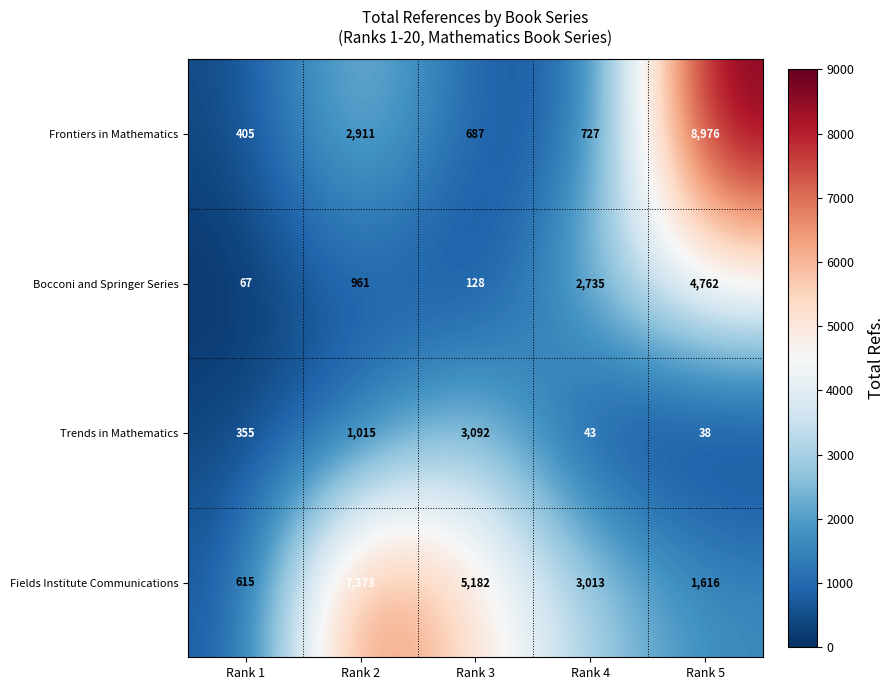

What is the average value of the Frontiers in Mathematics series?

2741